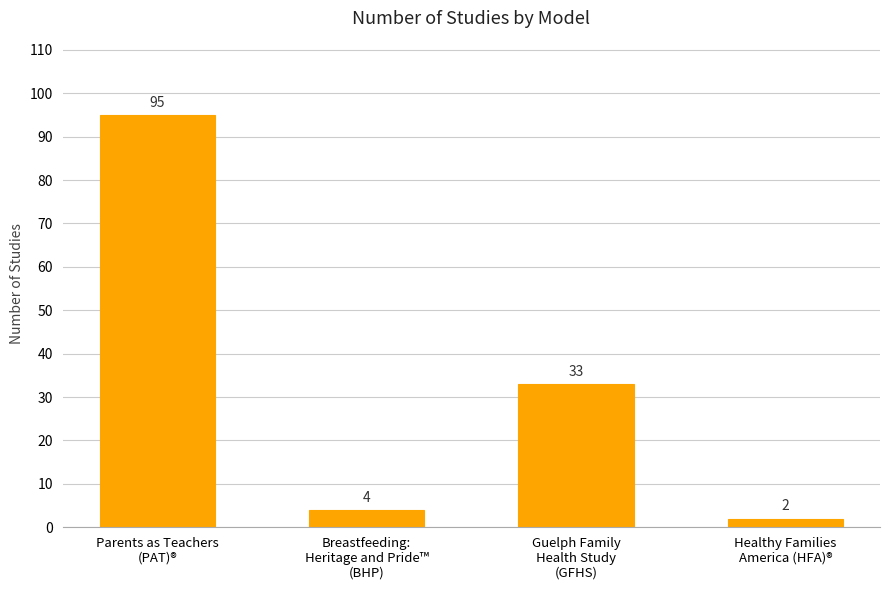

Reading right to left, transcribe all the data shown in this chart.

2	33	4	95